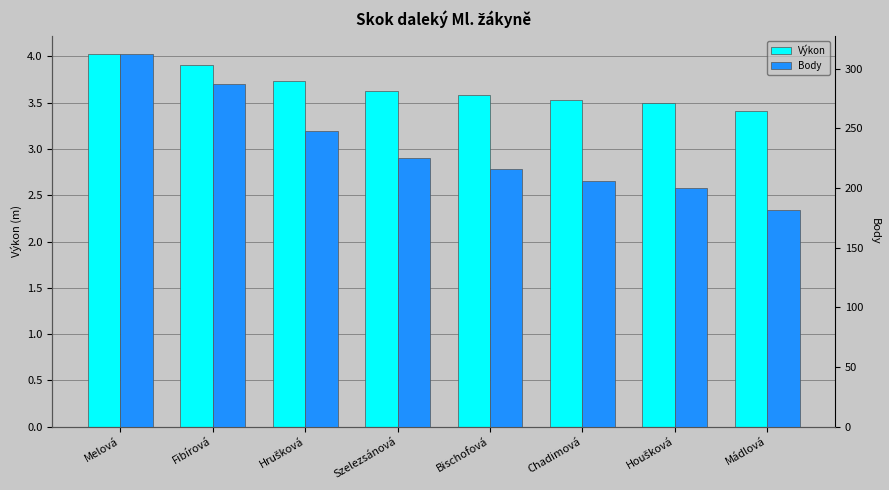

Does the chart contain any negative values?

No